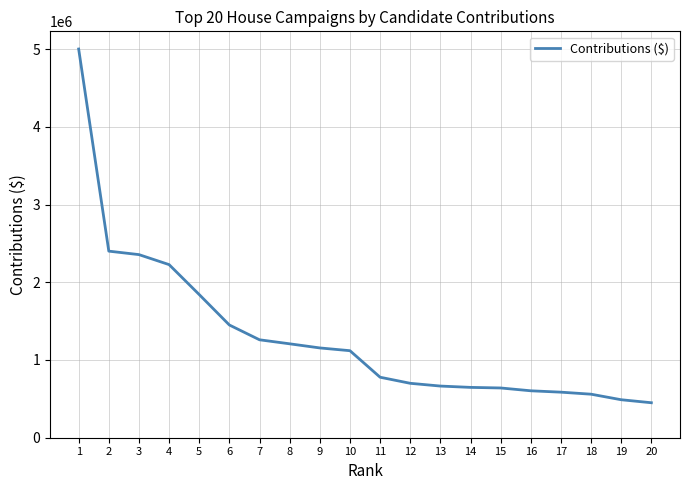

Read the value at 6, to the nearest 50.

1450000